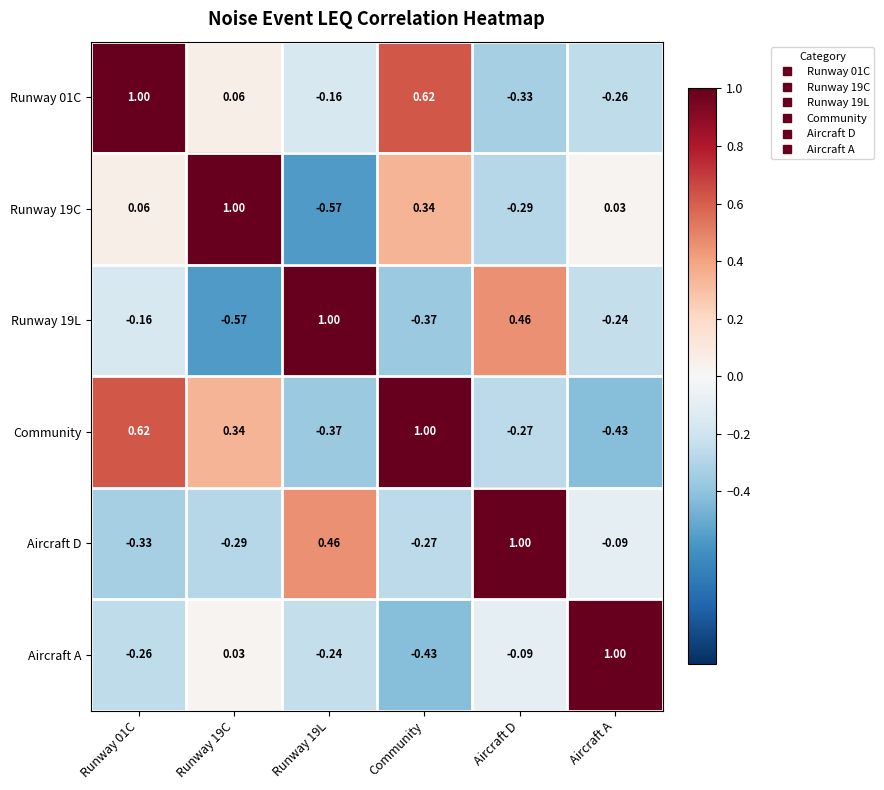

At how many categories does at least one series exceed 0?

6